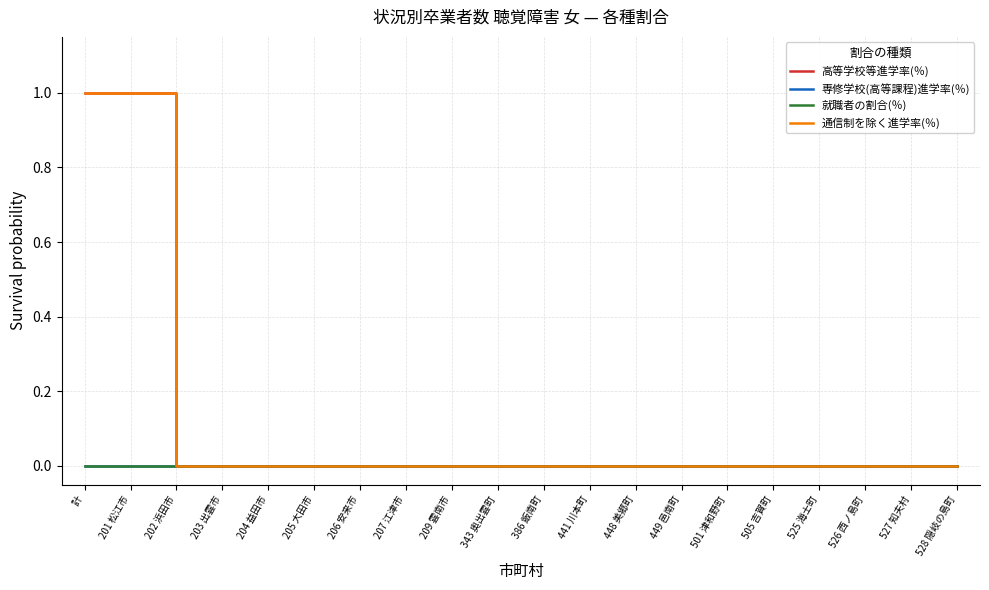

Which series has the widest spread of values?

高等学校等進学率(％)